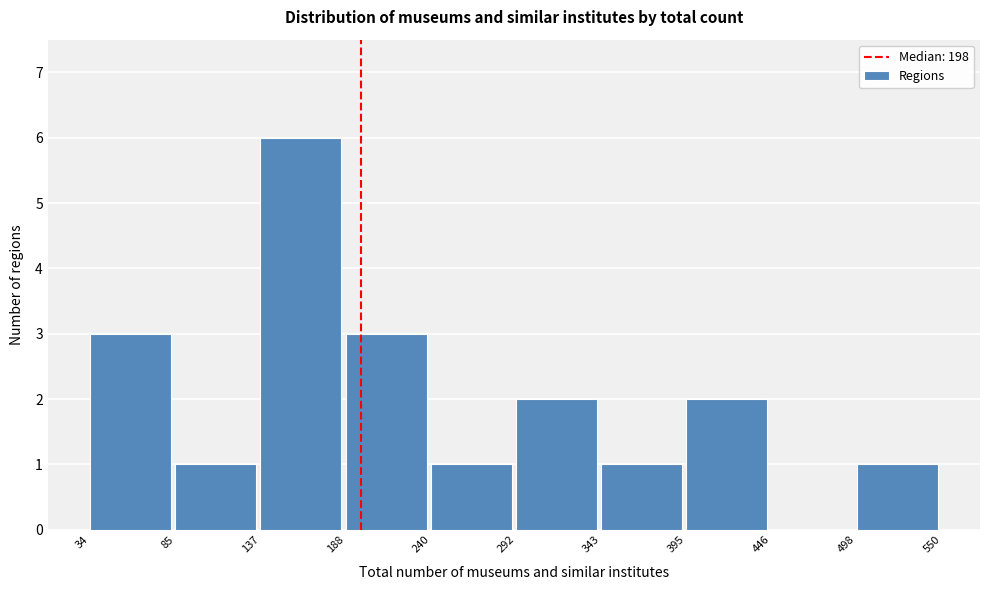

Reading left to right, list every bar in this chart as the range it spans on the x-axis followed by its height. The values are not printed on the chart, so give them approximately, as read against the axis.

34 to 85: 3
85 to 137: 1
137 to 188: 6
188 to 240: 3
240 to 292: 1
292 to 343: 2
343 to 395: 1
395 to 446: 2
446 to 498: 0
498 to 550: 1